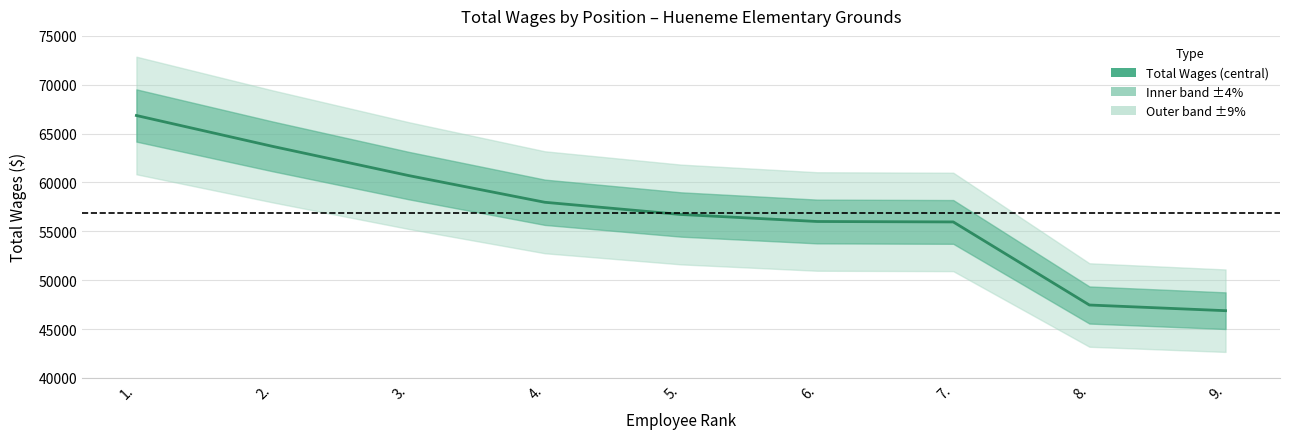

How many values are below 56723?

4